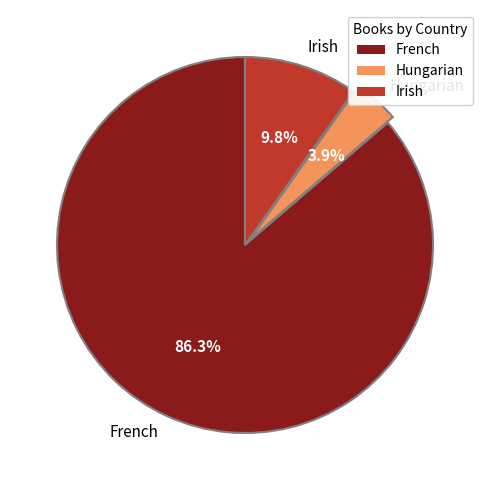

What is the largest slice in the pie chart?

French